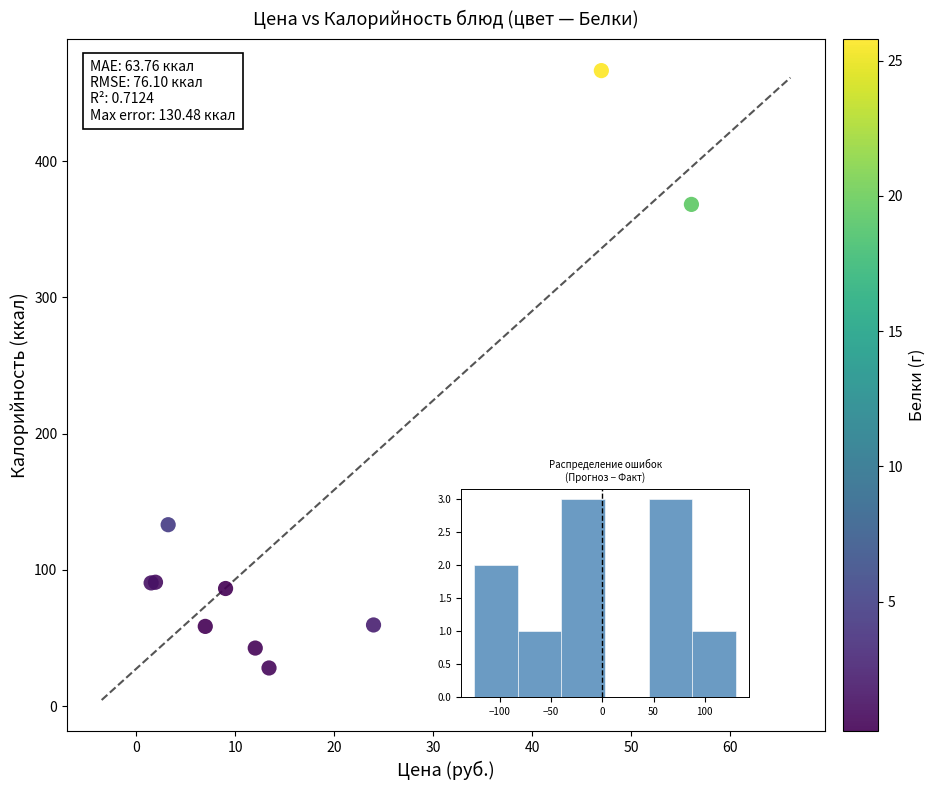

What Y value in the scatter plot is closest to 247?

133.2